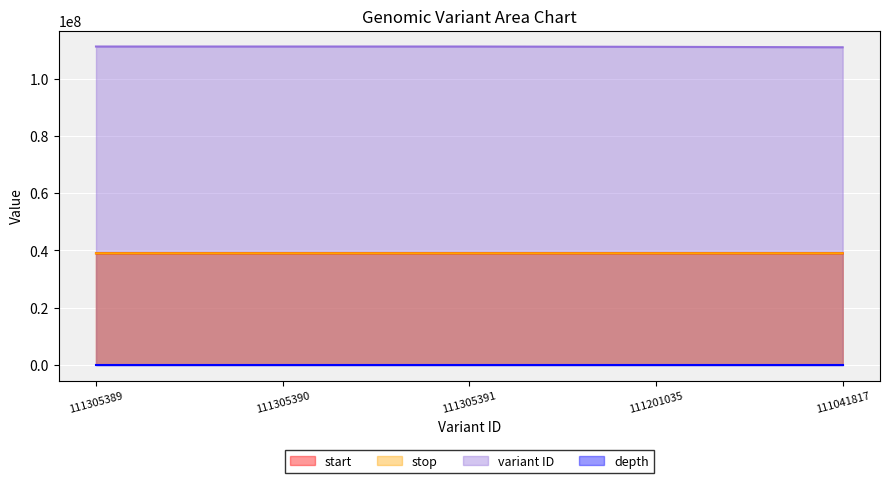

How many lines are shown in the chart?

4